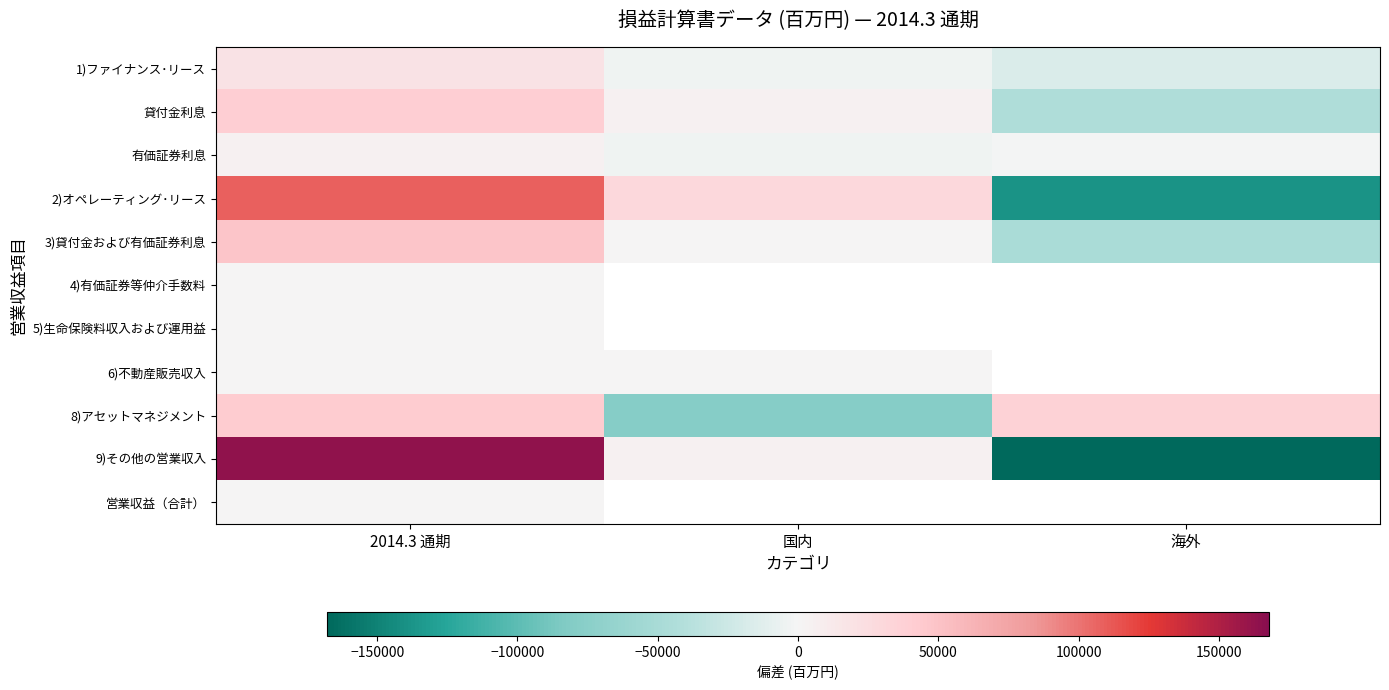

Where does the 1)ファイナンス･リース series first go above -3389?

2014.3 通期